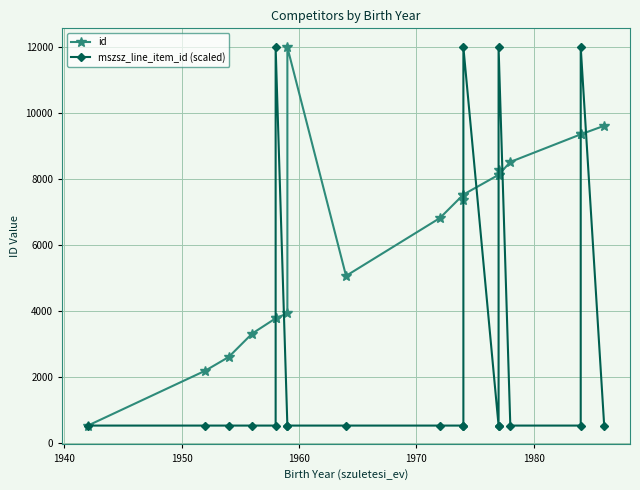

Is it true that mszsz_line_item_id (scaled) equals 280 at 9?

False